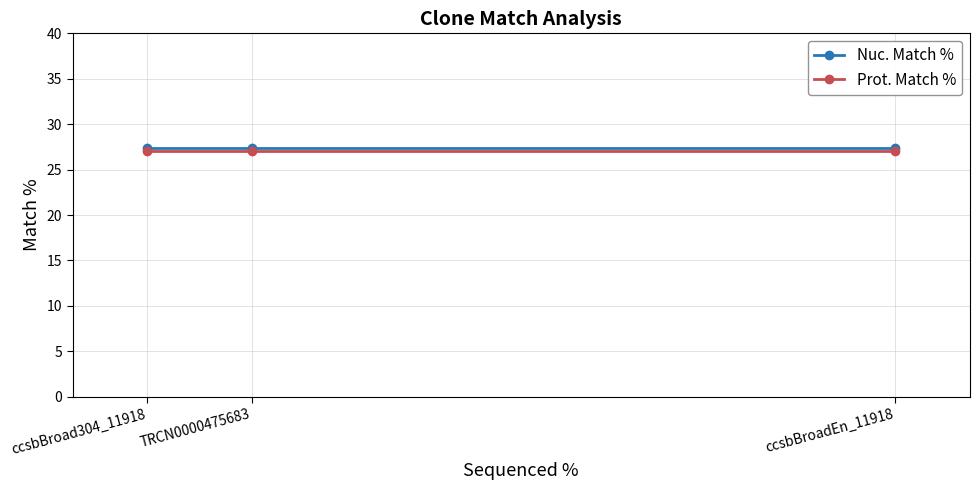

What is the smallest value displayed?

27.0